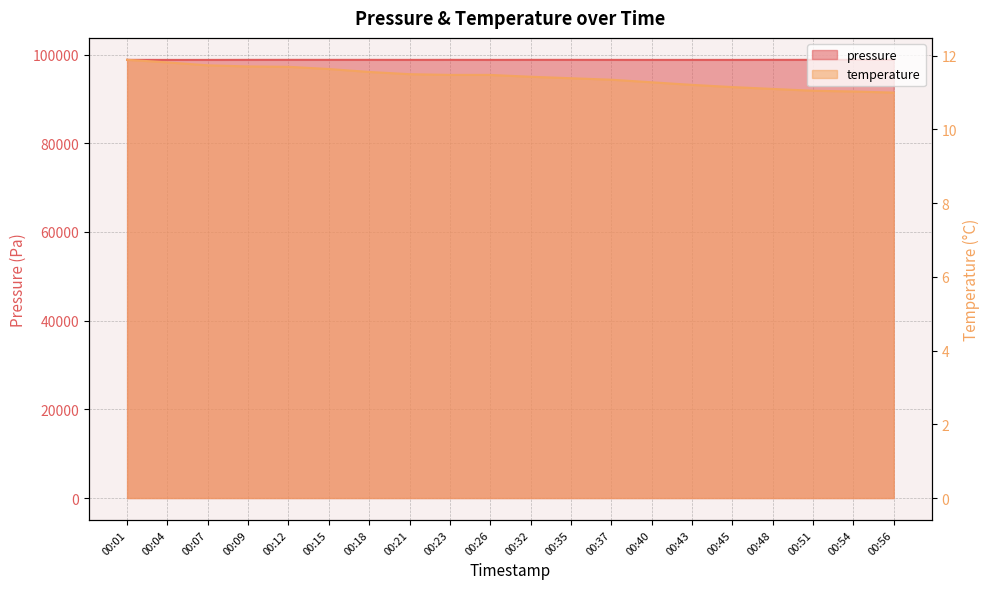

The temperature series shows 11.2 at 00:45. True or false?

True